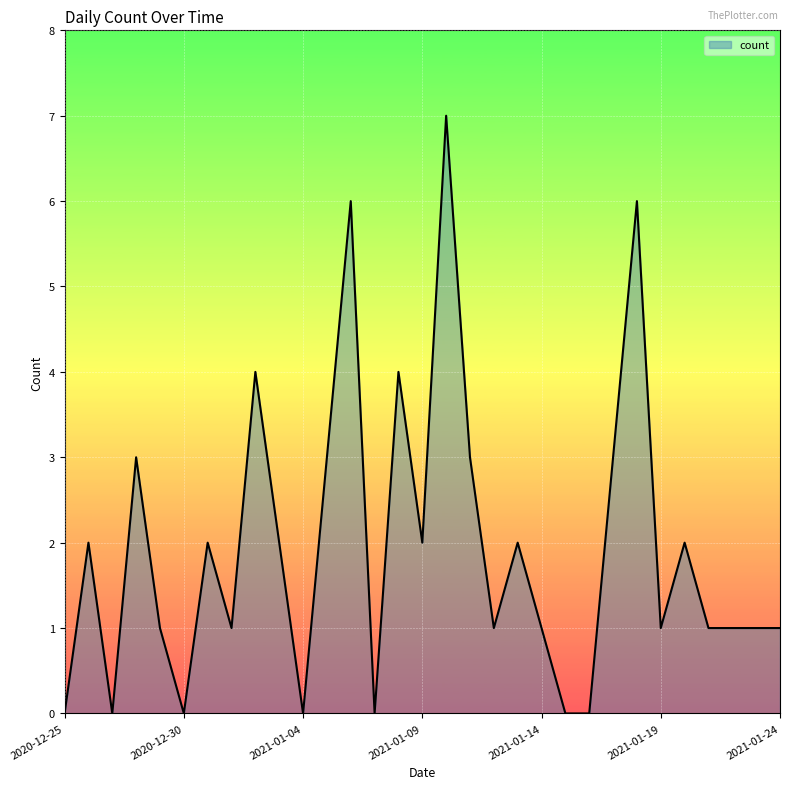

How many values are between 1 and 3?

19